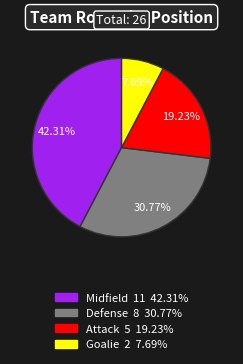

Which category has the smallest portion of the pie?

Goalie